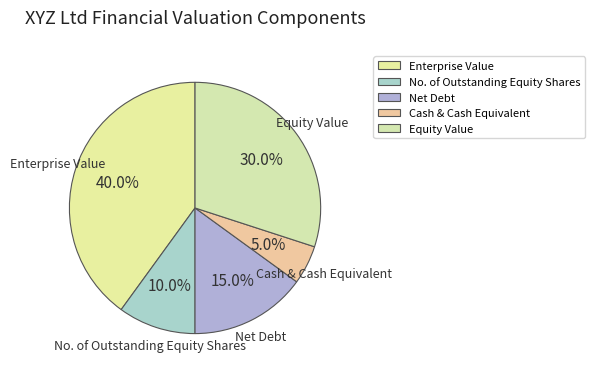

Is the sum of No. of Outstanding Equity Shares and Equity Value greater than half?

No